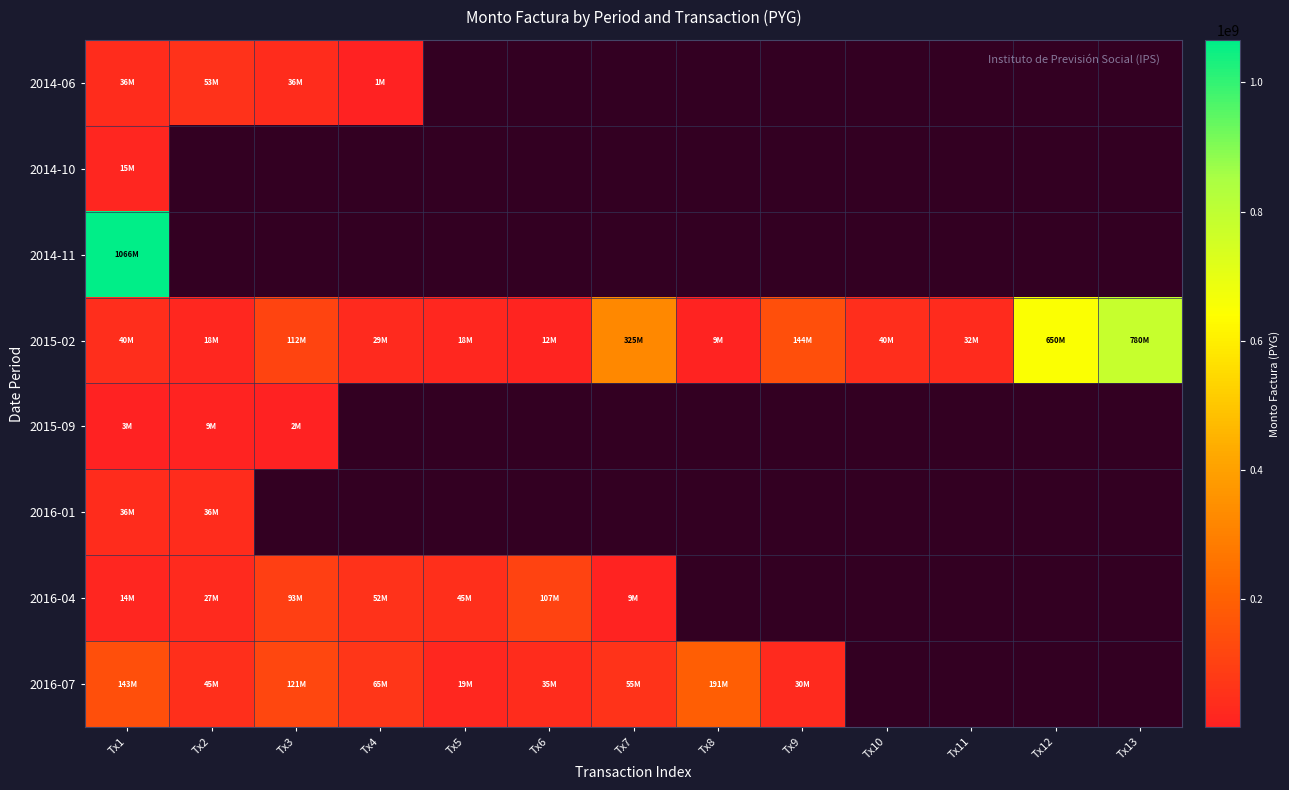

At which category does the chart reach its peak across all series?

Tx1